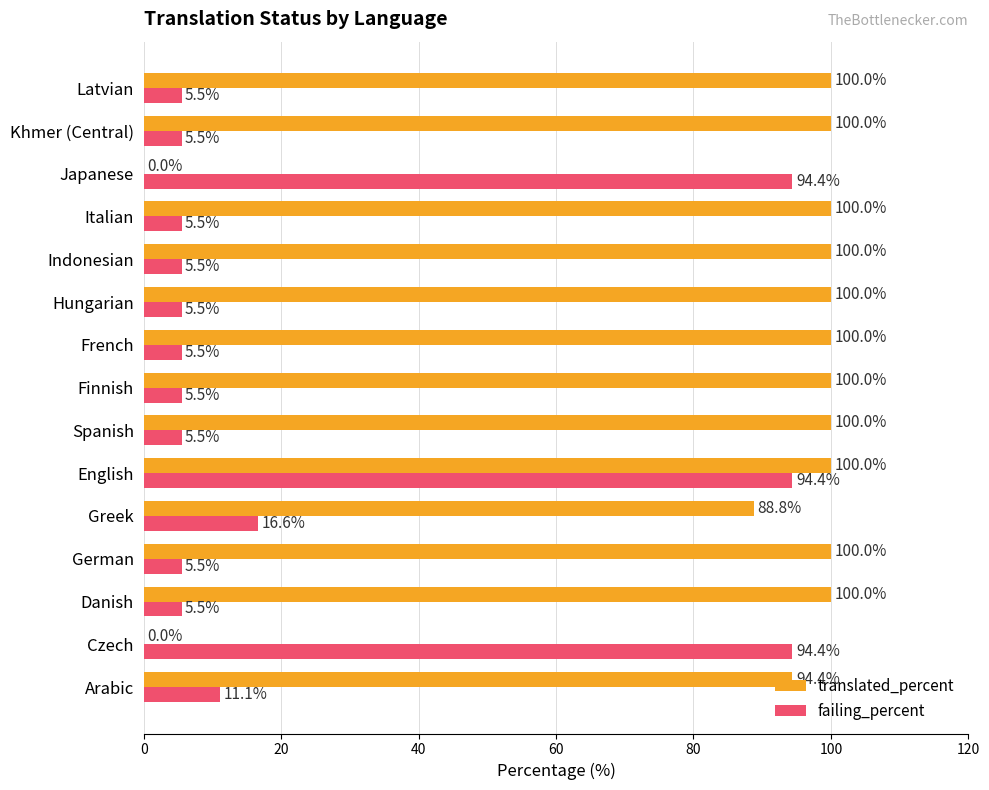

What is the sum of all translated_percent values?

1283.2